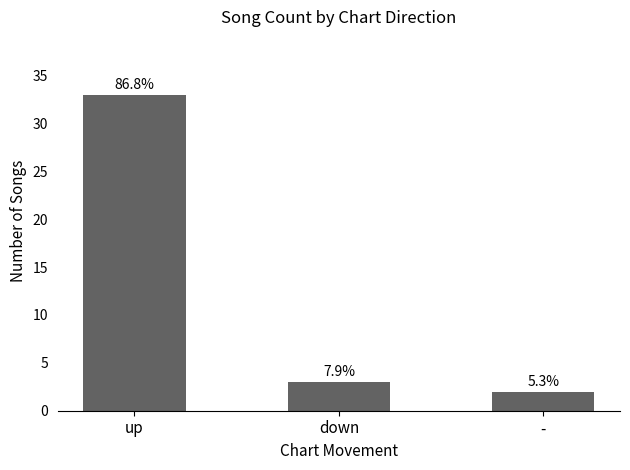

Rank the categories by value from lowest to highest.

-, down, up